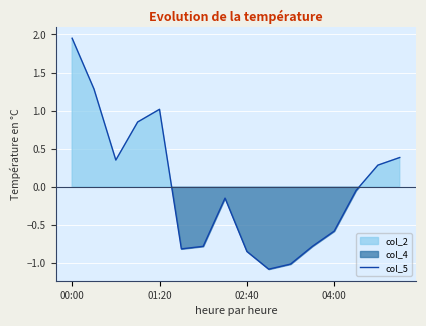

At which label does col_5 reach its peak?

00:00